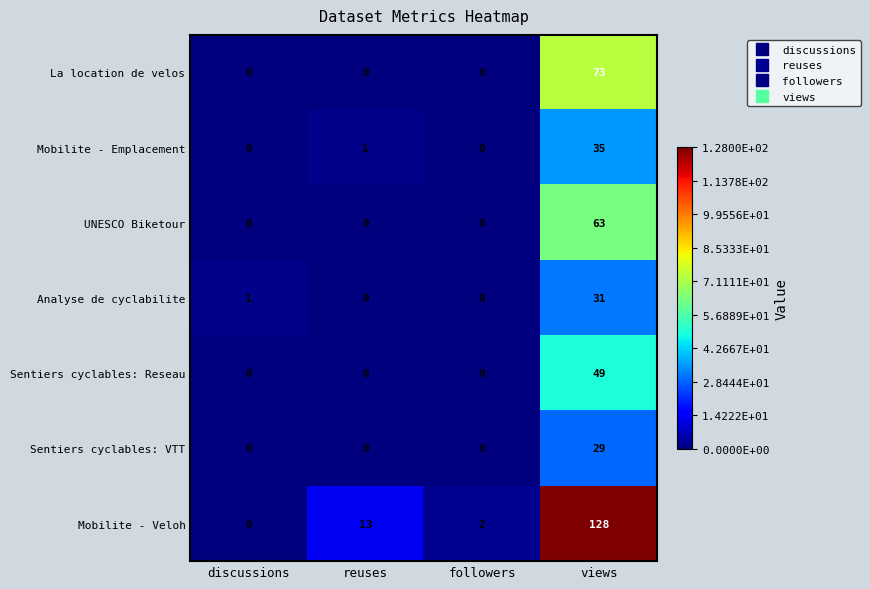

Reading right to left, list all the values displayed in this chart.

La location de velos: 73	0	0	0
Mobilite - Emplacement: 35	0	1	0
UNESCO Biketour: 63	0	0	0
Analyse de cyclabilite: 31	0	0	1
Sentiers cyclables: Reseau: 49	0	0	0
Sentiers cyclables: VTT: 29	0	0	0
Mobilite - Veloh: 128	2	13	0